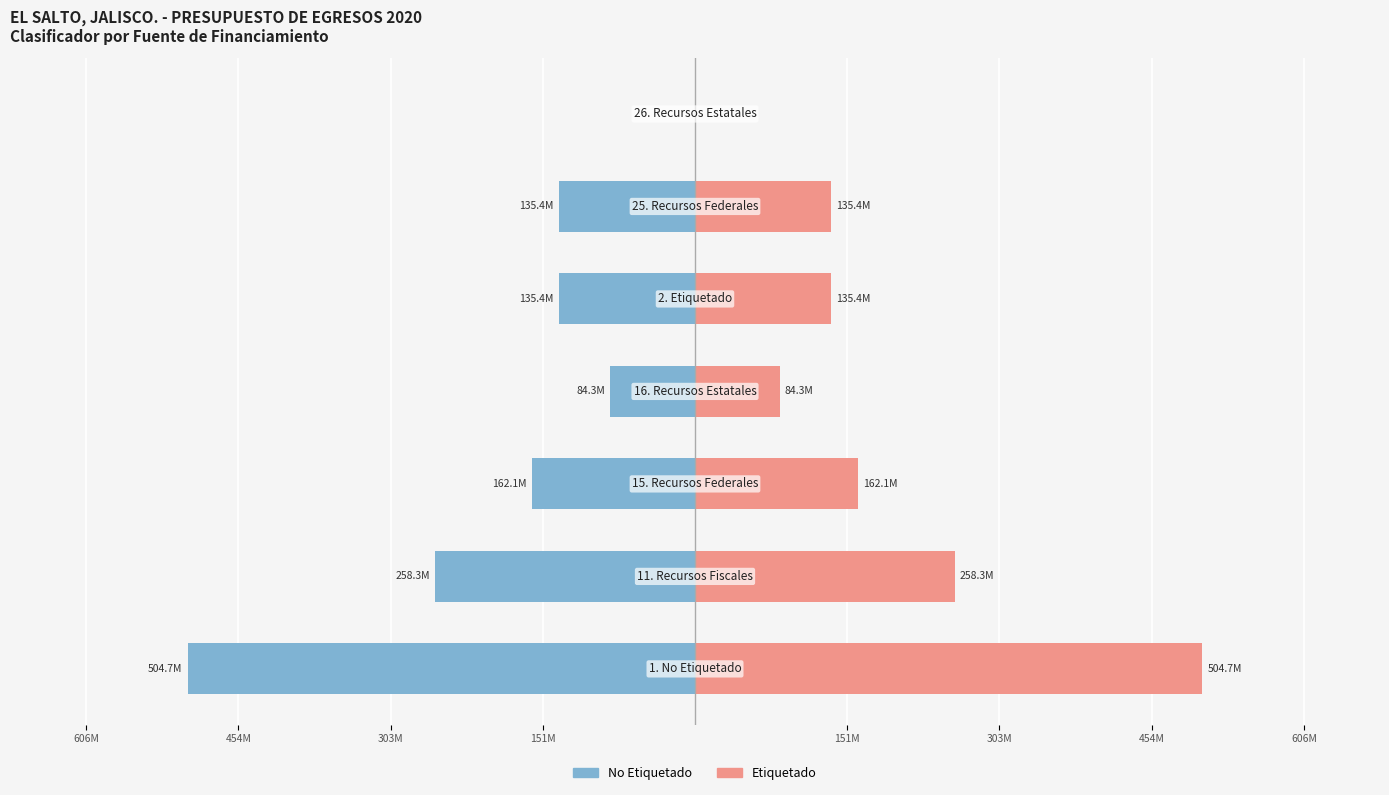

Reading left to right, what are all the values shown in this chart?

No Etiquetado: 151M=-504726099.1	303M=-258300858.1	454M=-162103602.0	606M=-84321639.0	151M=-135387449.0	303M=-135387449.0	454M=0.0
Etiquetado: 151M=504726099.1	303M=258300858.1	454M=162103602.0	606M=84321639.0	151M=135387449.0	303M=135387449.0	454M=0.0